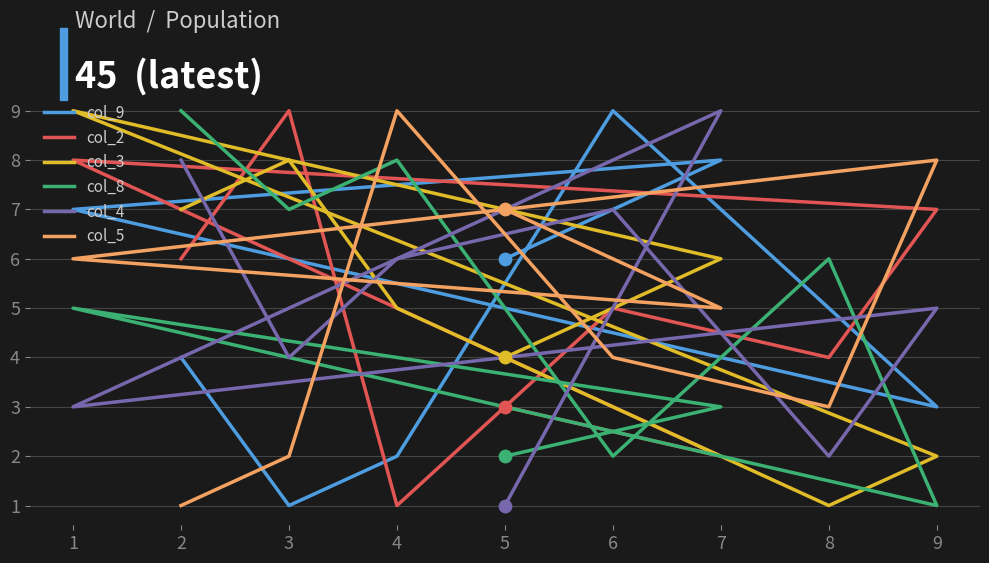

At which category is the sum across all series the highest?

1